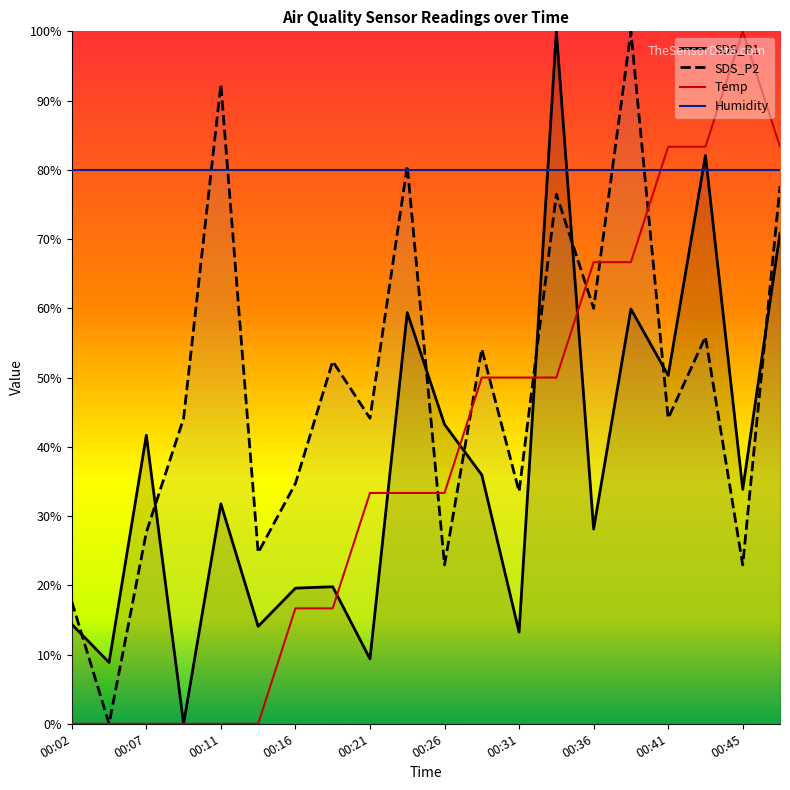

Where is the first local minimum for SDS_P1?

00:04